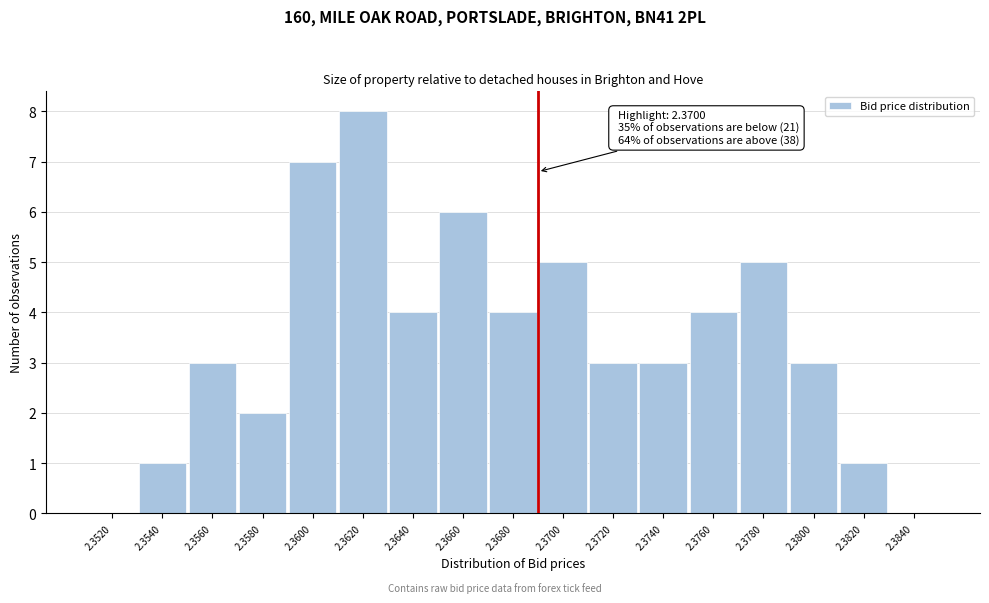

Reading right to left, extract all data points from this chart.

2.3840=0	2.3820=1	2.3800=3	2.3780=5	2.3760=4	2.3740=3	2.3720=3	2.3700=5	2.3680=4	2.3660=6	2.3640=4	2.3620=8	2.3600=7	2.3580=2	2.3560=3	2.3540=1	2.3520=0